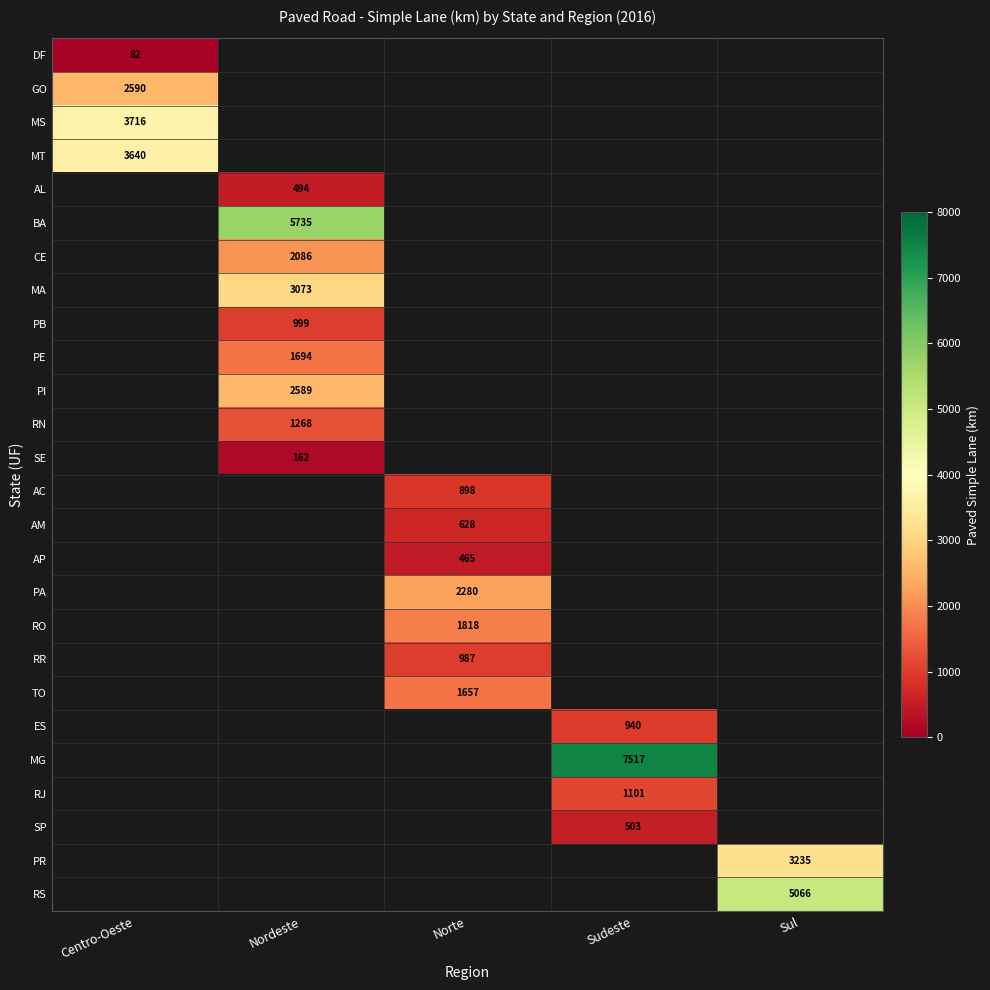

At how many categories does at least one series exceed 2694?

4